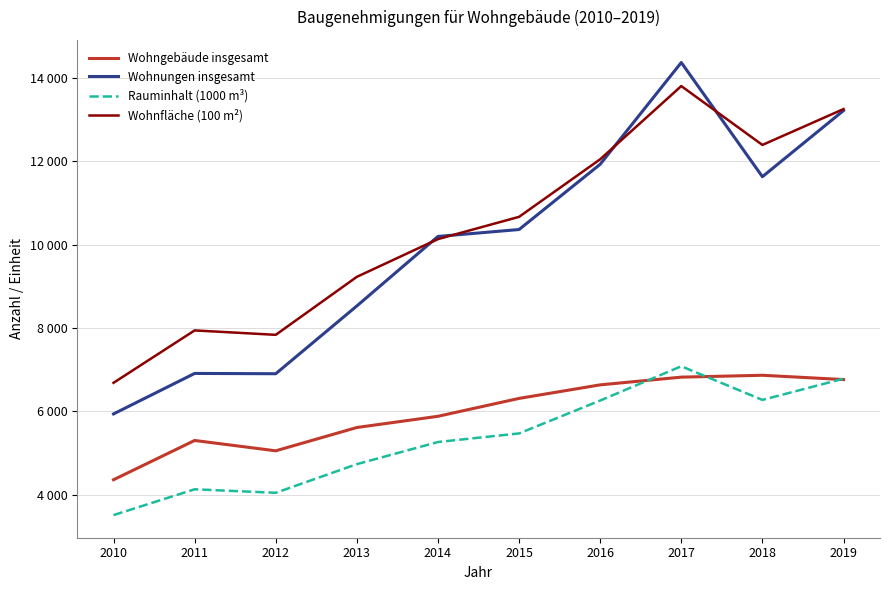

Rank the series by their maximum value, from highest to lowest.

Wohnungen insgesamt, Wohnfläche (100 m²), Rauminhalt (1000 m³), Wohngebäude insgesamt